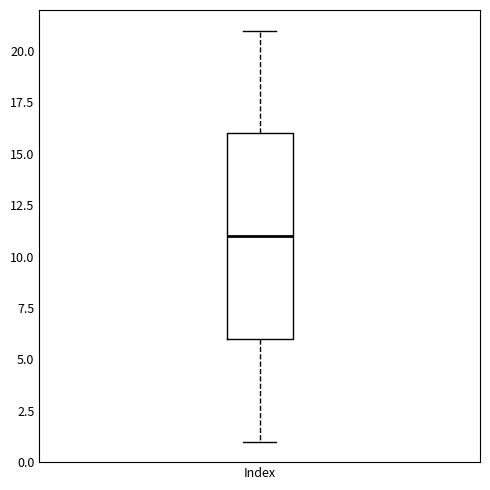

Transcribe this box plot: give where the median line is, the range the box spans, and where the two whiskers end, as read against the y-axis. The values are not printed on the chart, so give them approximately, as read against the axis.

median 11, box 6 to 16, whiskers 1 to 21